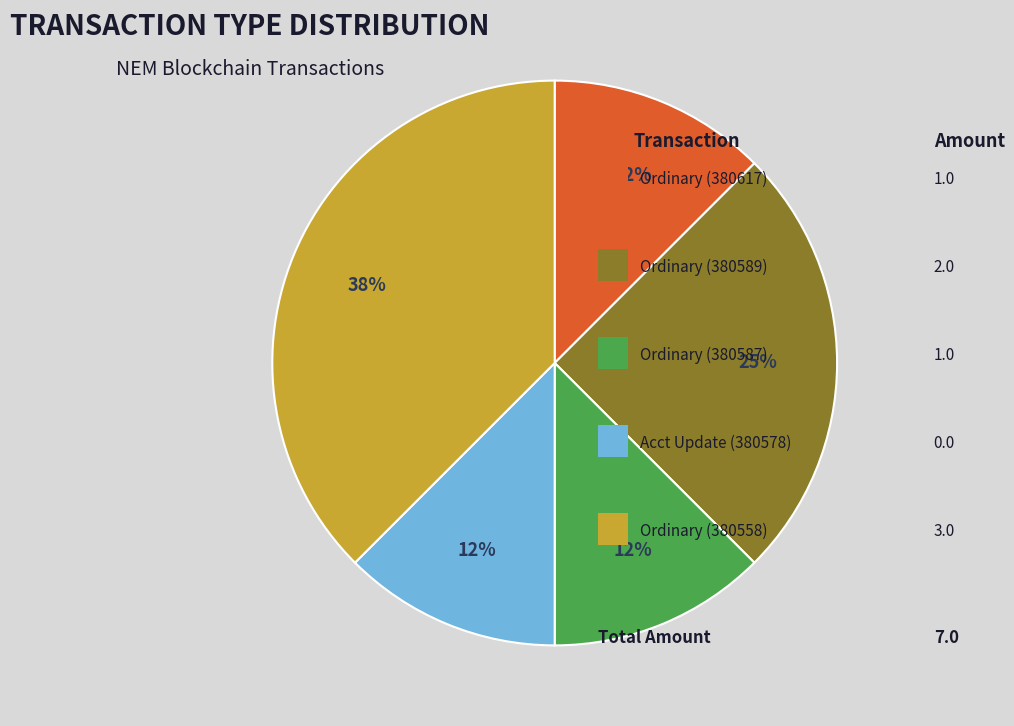

Does any single category account for the majority?

No